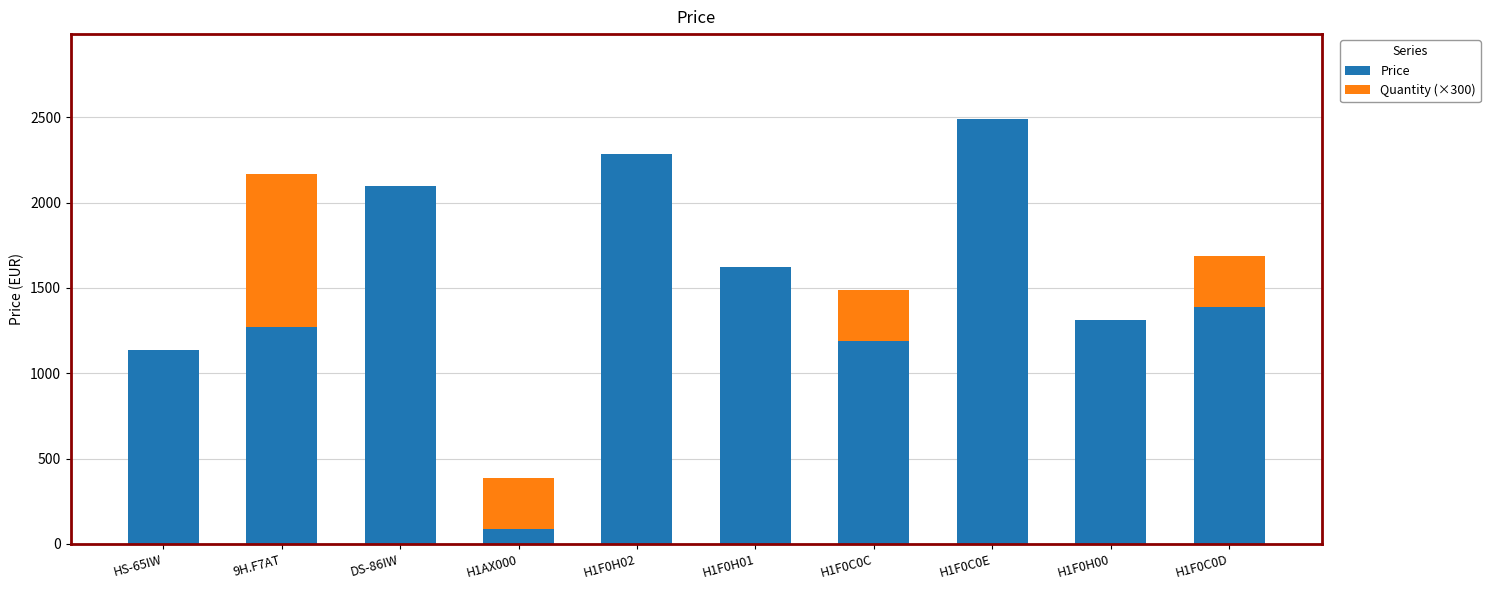

Which category has the highest value in the Price series?

H1F0C0E